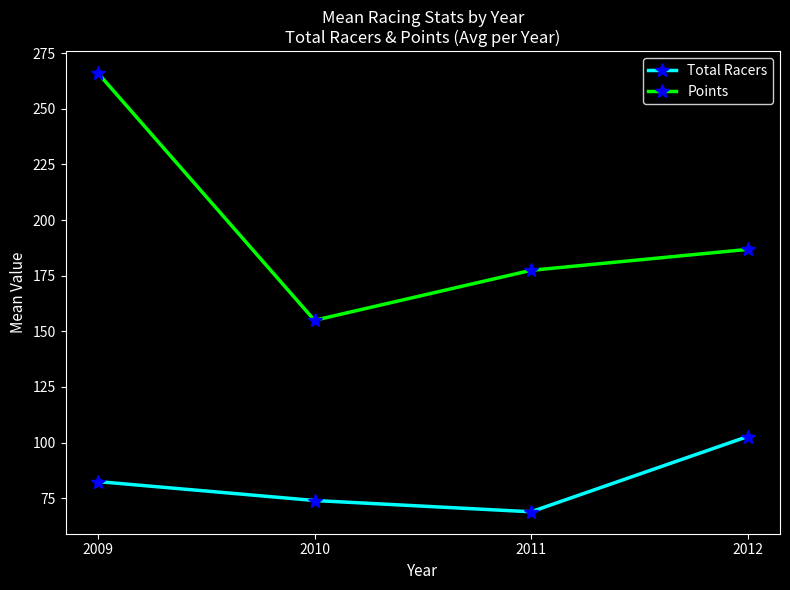

At which label is Total Racers closest to 85?

2009